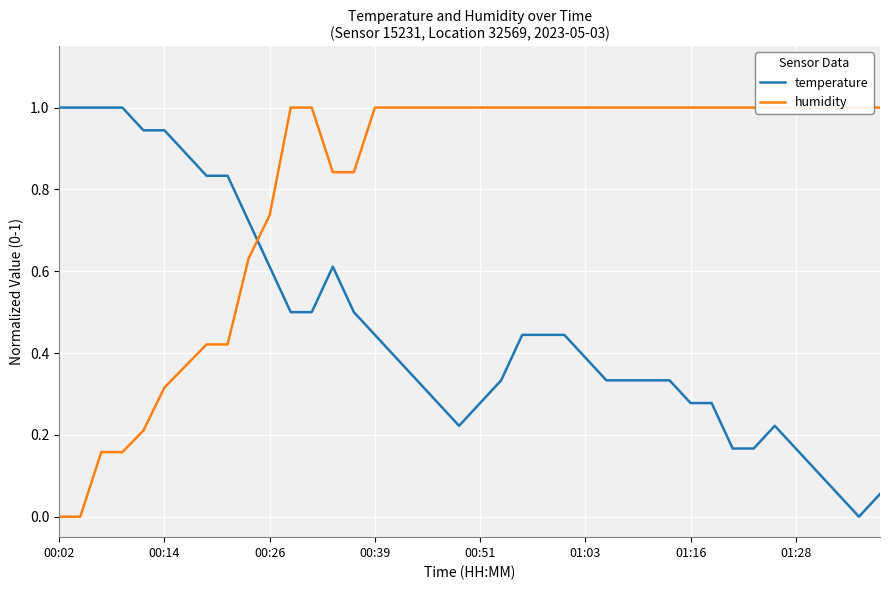

How many values in the humidity series are below 1?

13